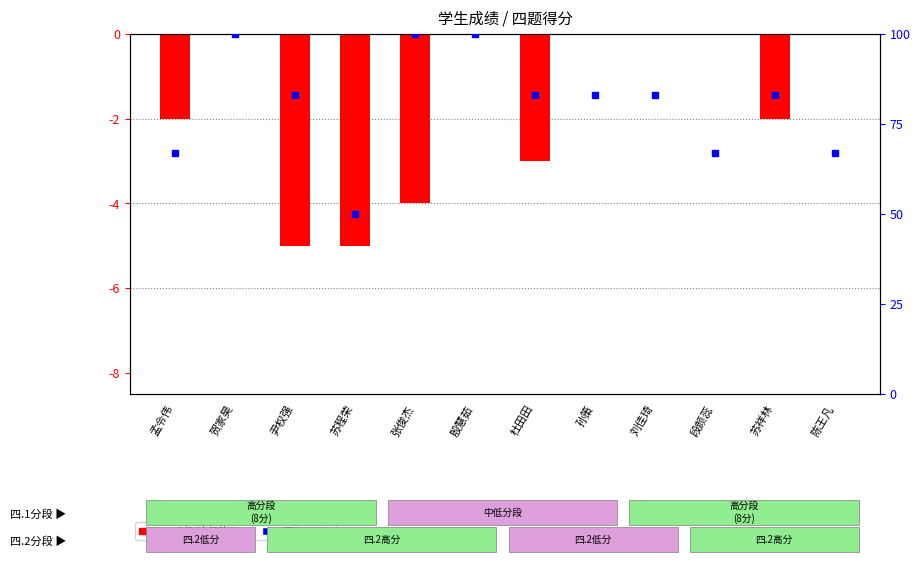

List the series in order of their overall mean, highest first.

percentile rank within sample, 四.1(8分) deviation